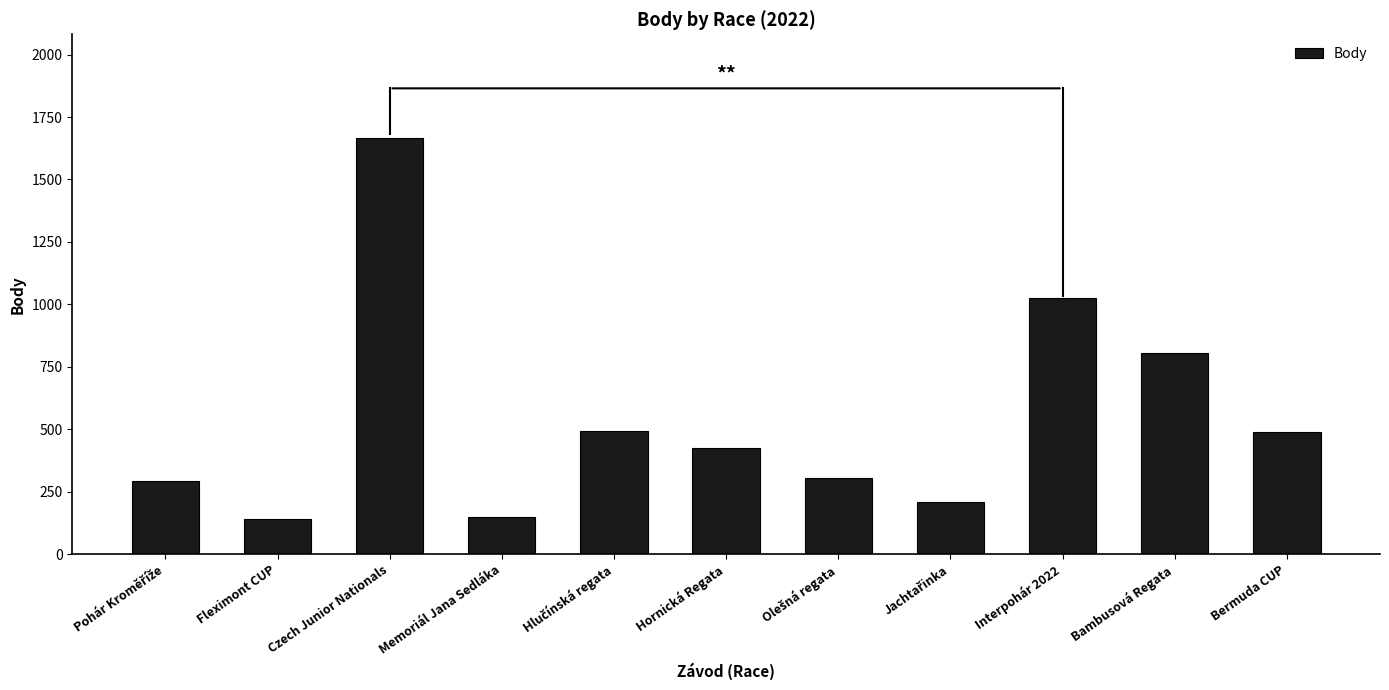

Which has a higher value, Interpohár 2022 or Memoriál Jana Sedláka?

Interpohár 2022